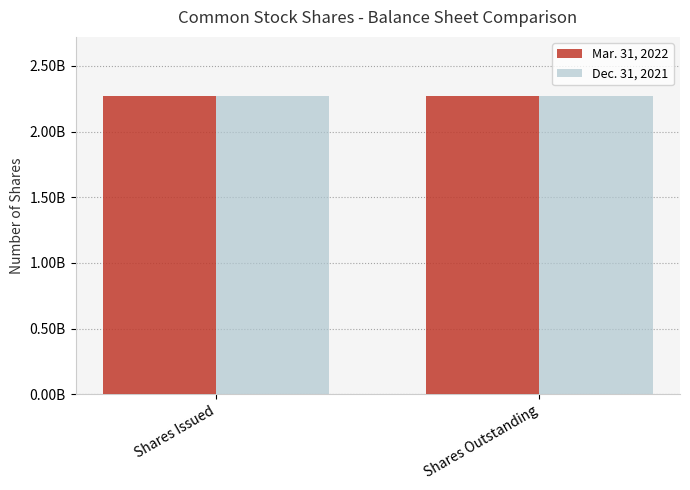

What is the label of the 2nd bar from the right?

Shares Issued